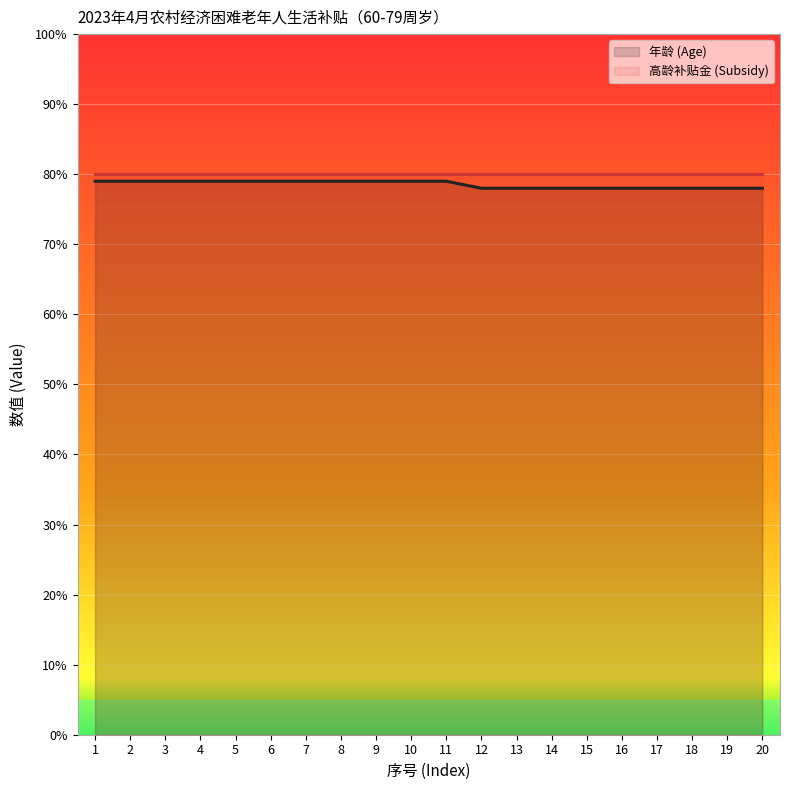

What is the sum of all values?

1571